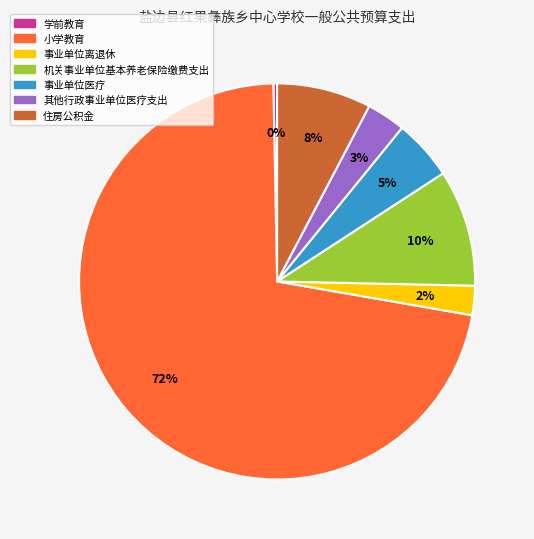

How many slices are in this pie chart?

7